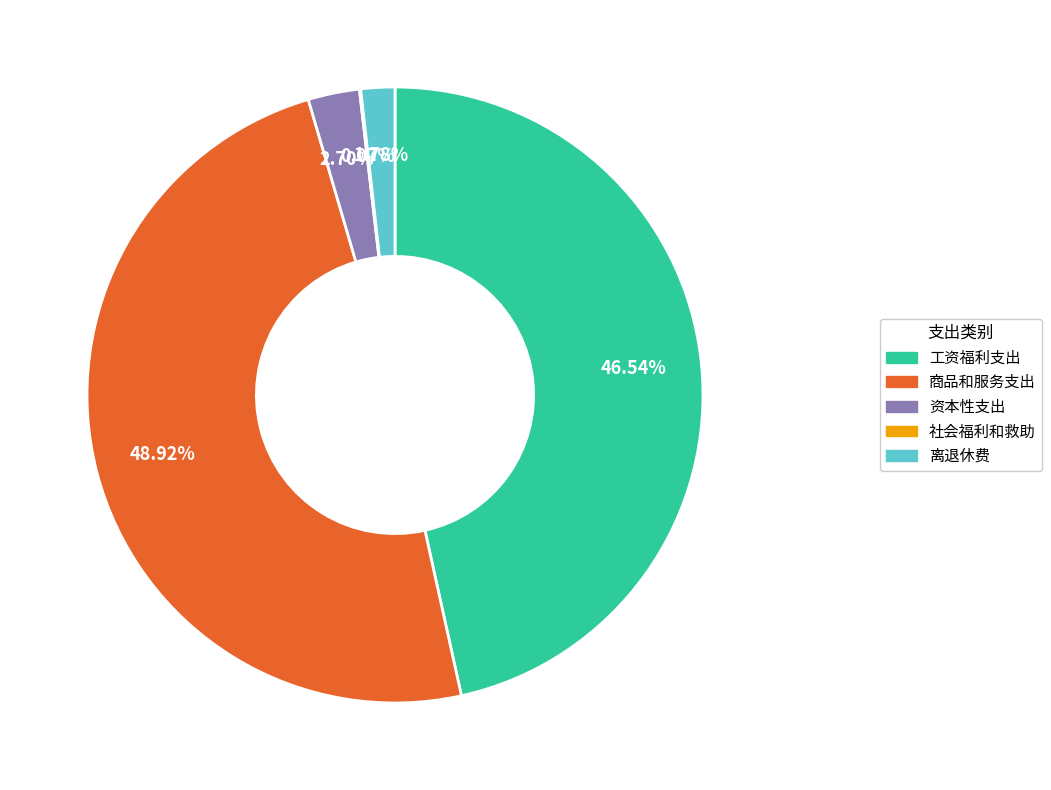

To the nearest percent, what percentage of the pie is 商品和服务支出?

49%